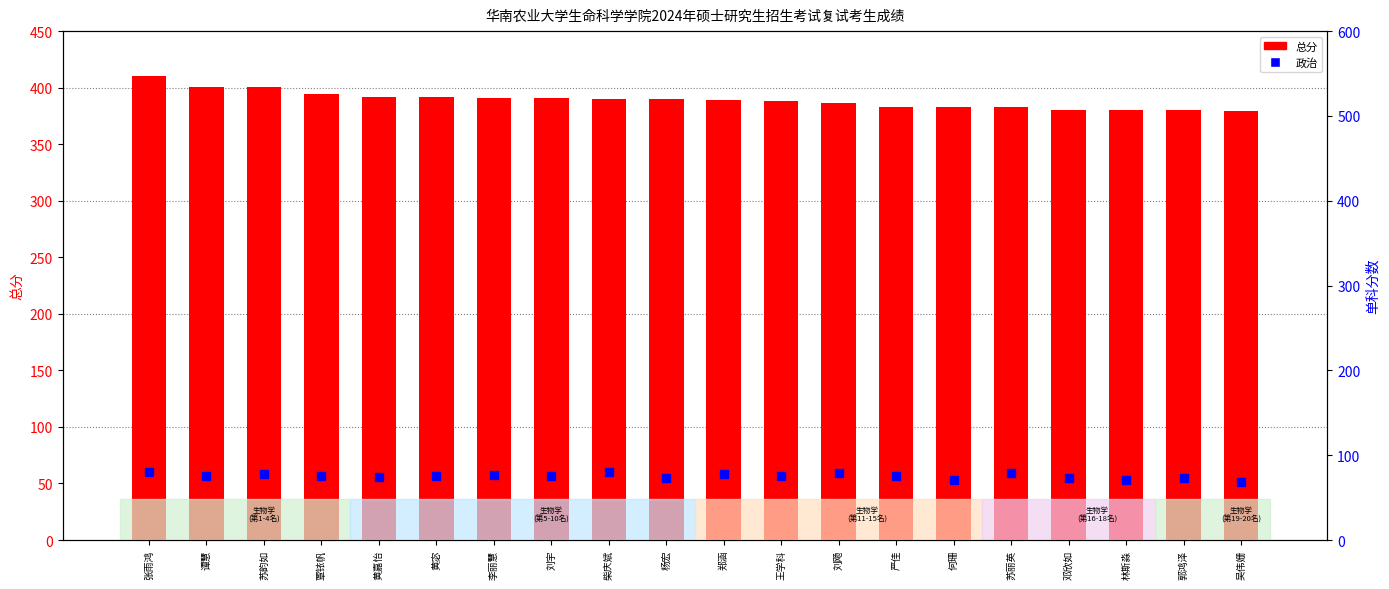

How many series are shown in this chart?

2